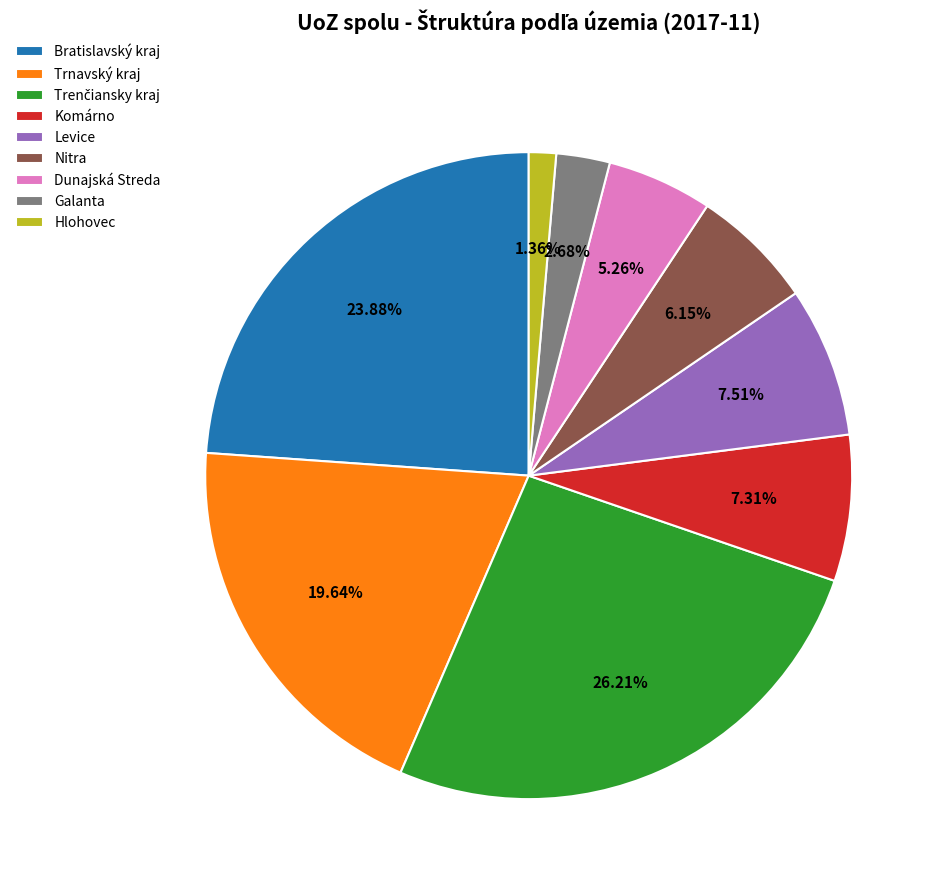

Do Dunajská Streda and Hlohovec together represent more than half of the pie?

No